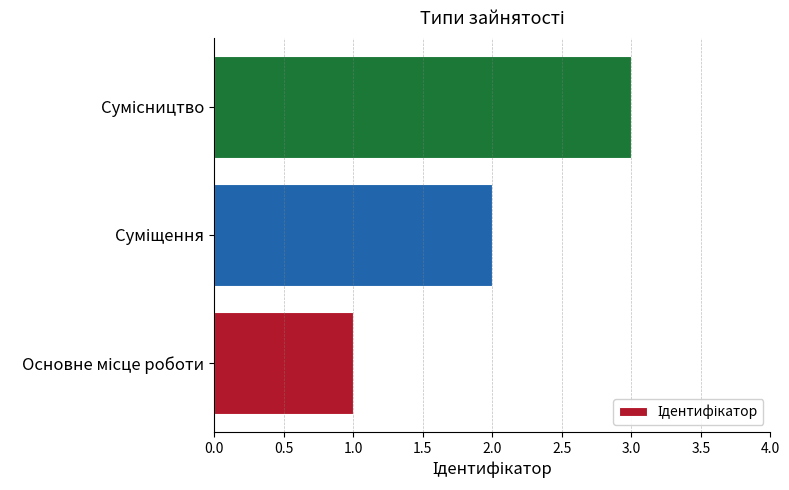

What is the greatest value displayed?

3